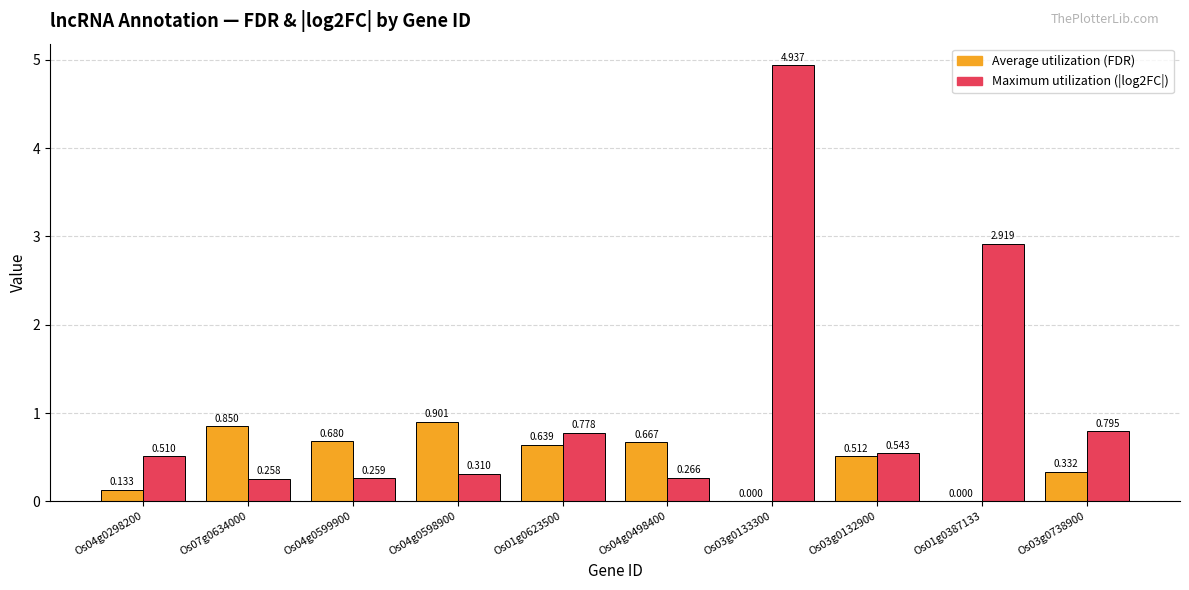

Which series changed the most between Os04g0298200 and Os04g0498400?

Average utilization (FDR)